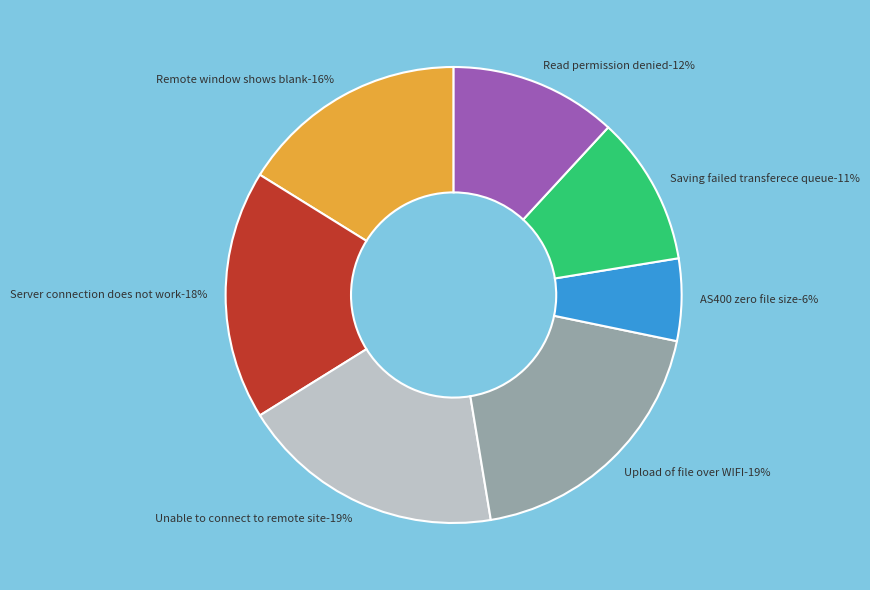

Which category has the biggest portion of the pie?

Upload of file over WIFI results in zero